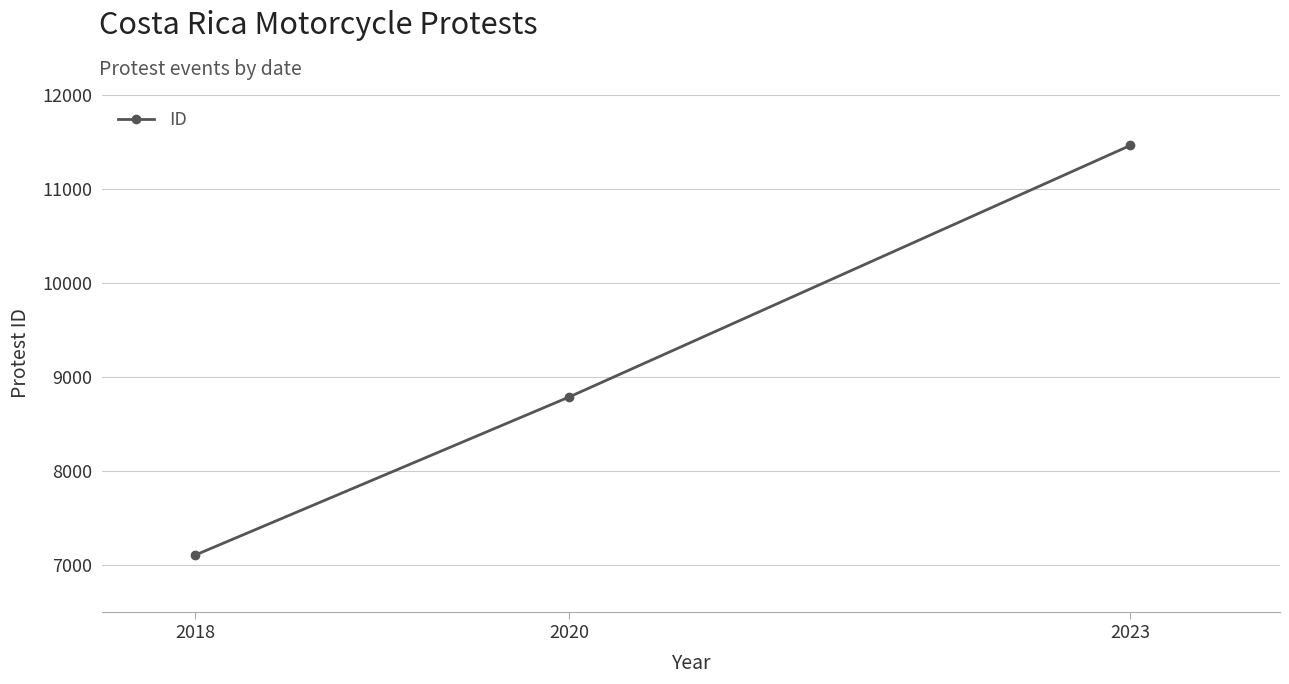

Rank the categories by value from lowest to highest.

2018, 2020, 2023